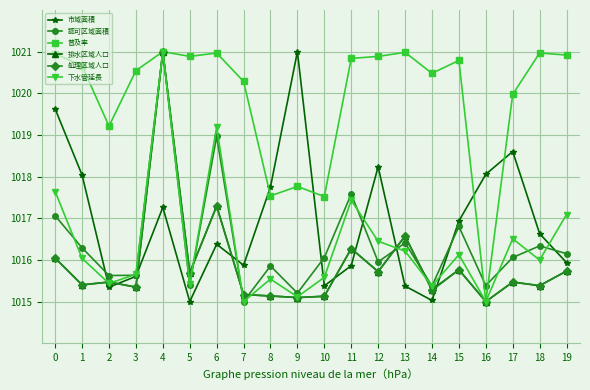

True or false: 排水区域人口 has more than 2 points higher than both neighbors.

True